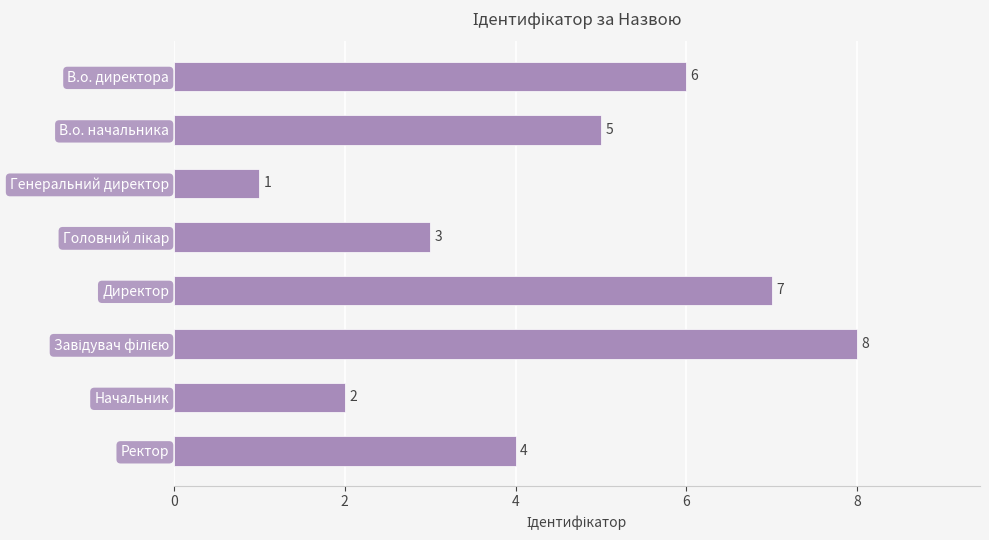

What is the value of the 3rd bar from the top?

1